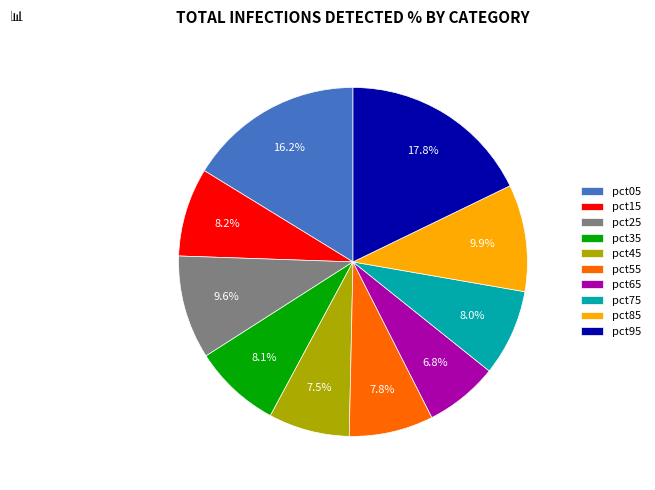

To the nearest percent, what is the average slice percentage?

10%